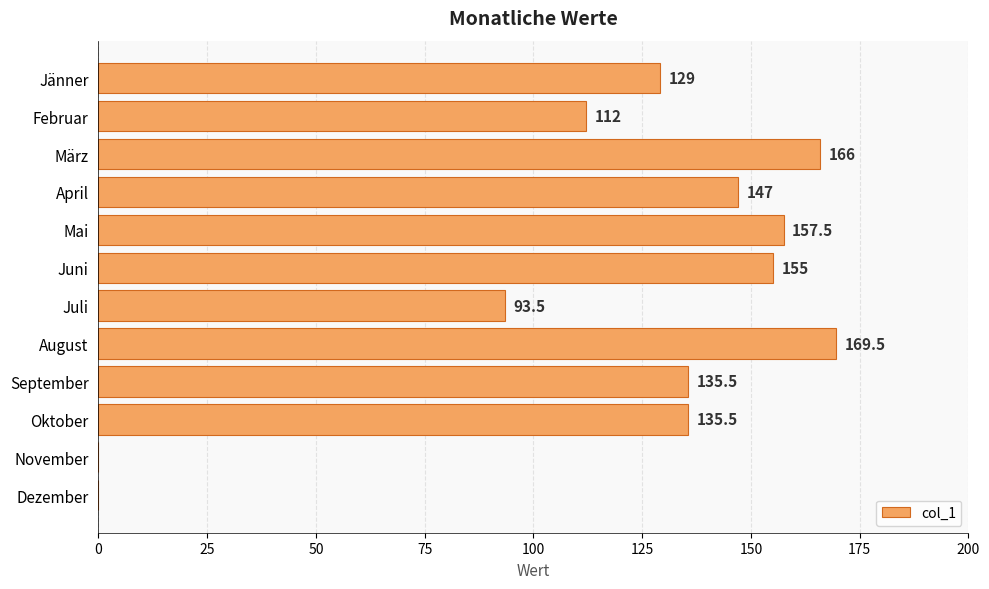

Does the chart contain stacked bars?

No